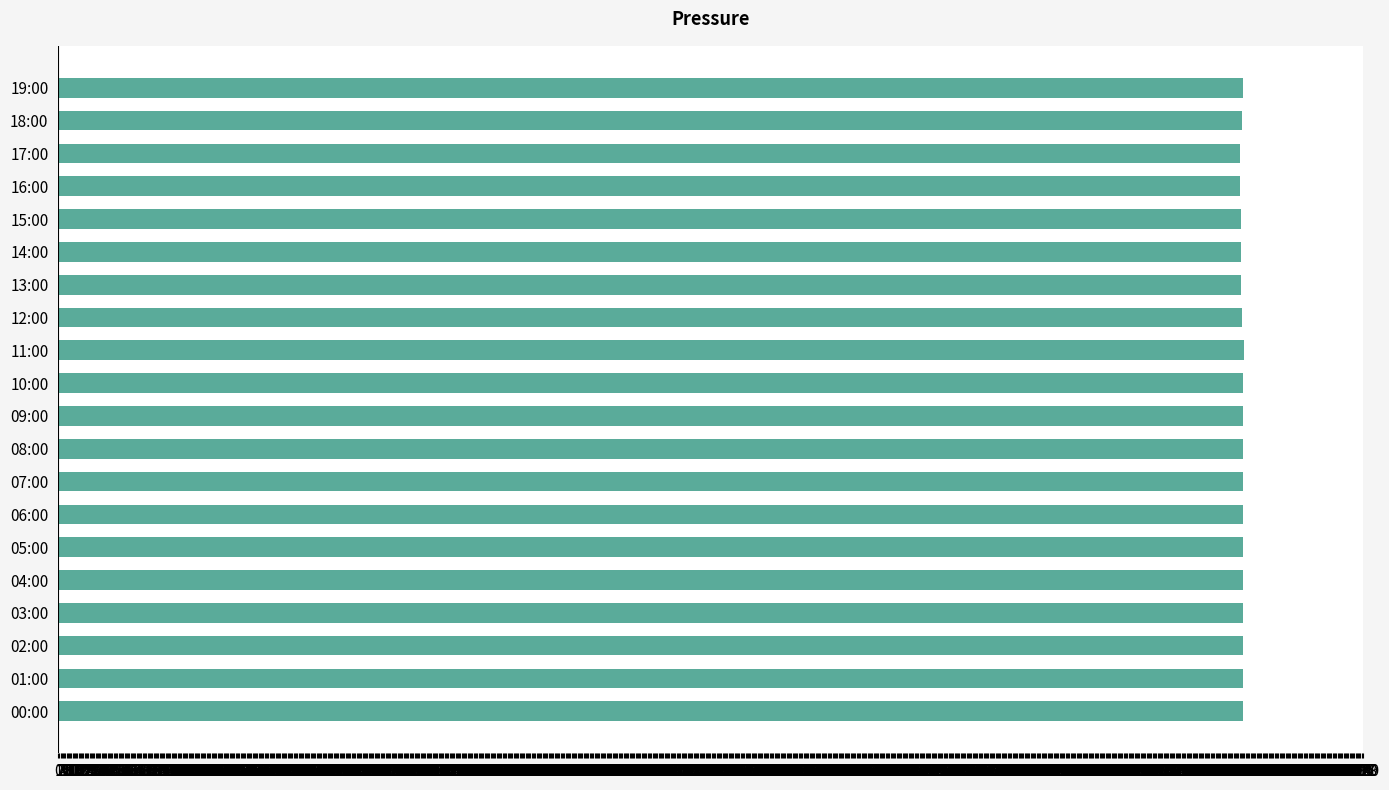

Is it true that the value at 12:00 is 1489?

False